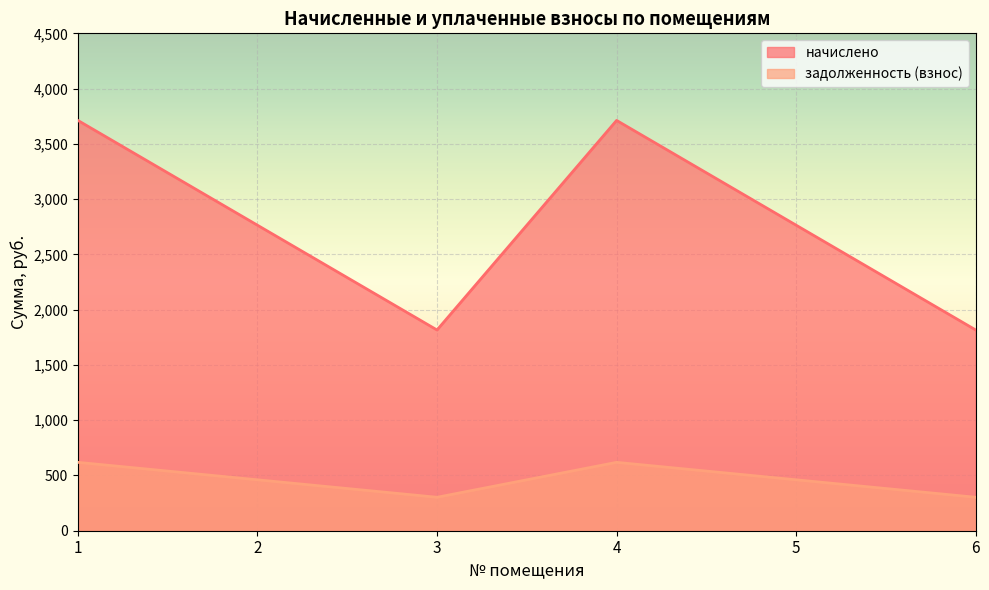

True or false: задолженность (взнос) and начислено intersect in this chart.

False